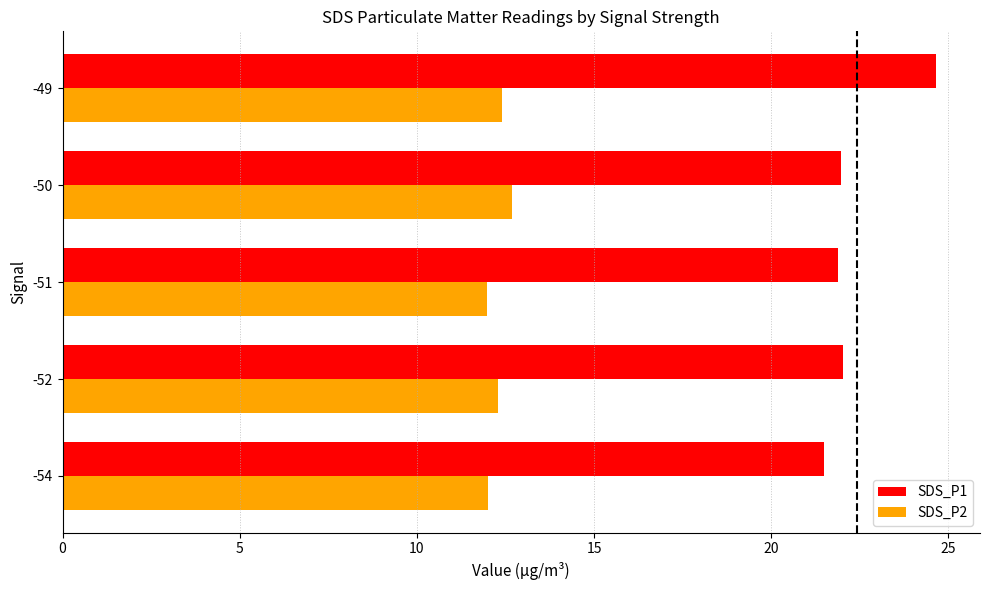

The SDS_P2 series shows 12.0 at -51. True or false?

True